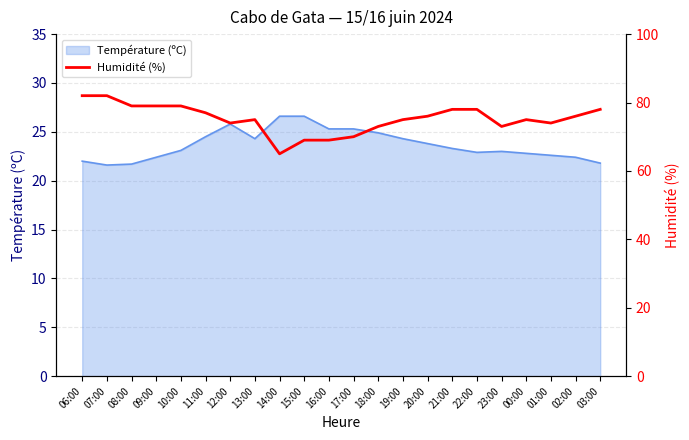

The value of Température (ºC) at 14:00 is 26.6. True or false?

True